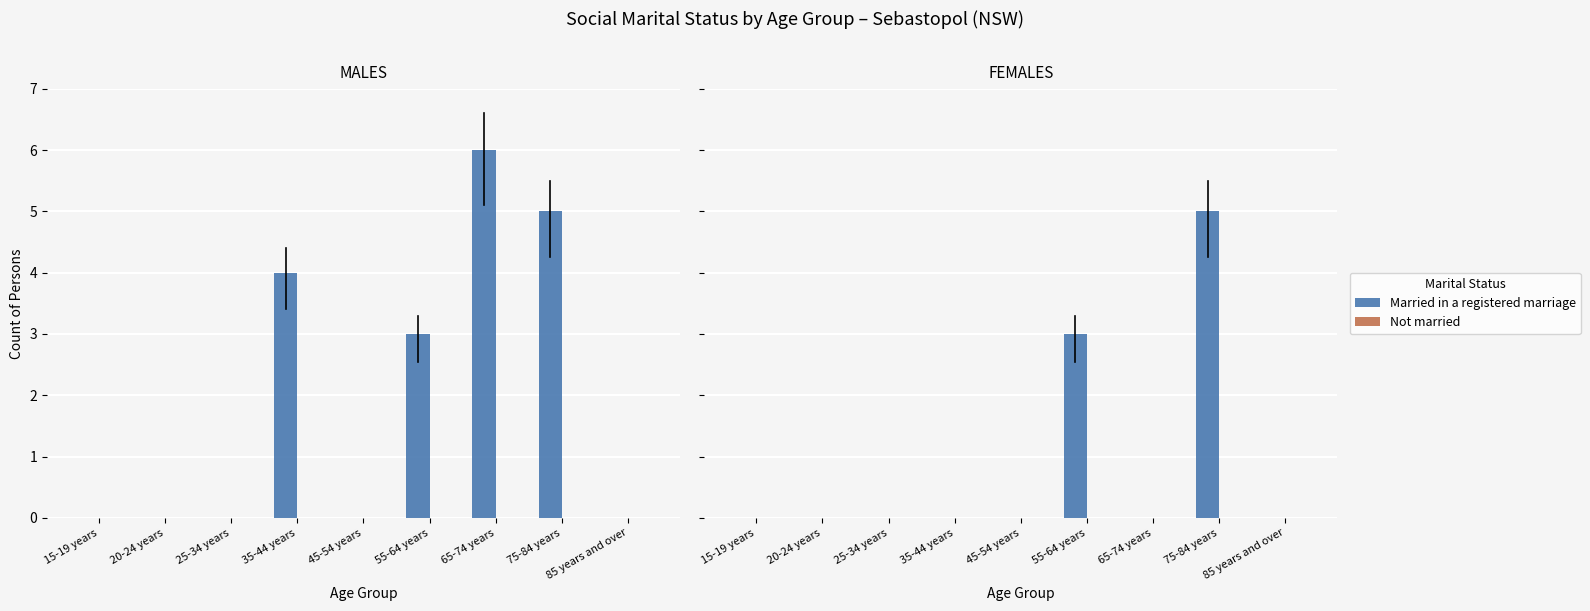

What is the difference between the maximum and second lowest values in the Married in a registered marriage series?

5